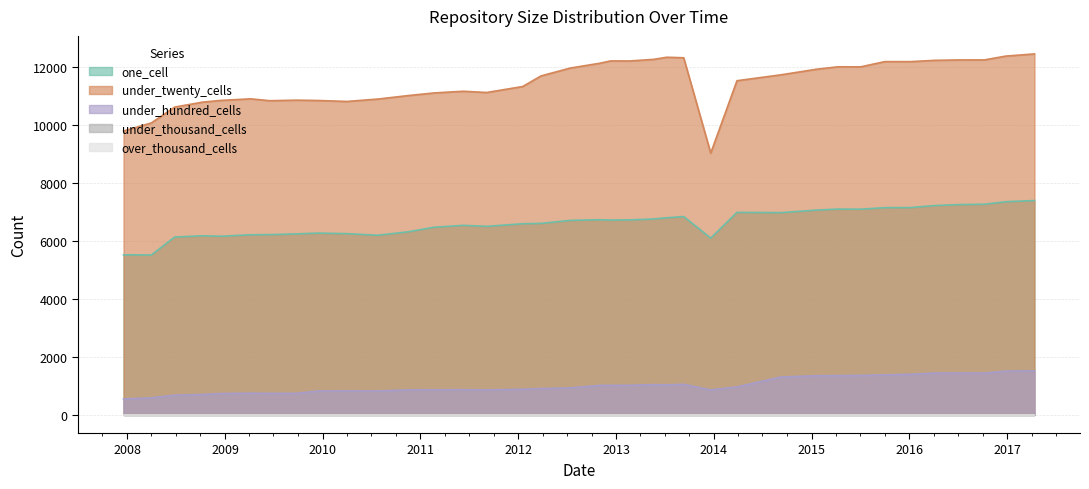

Is it true that under_hundred_cells equals 1554 at 2014-03-28?

False